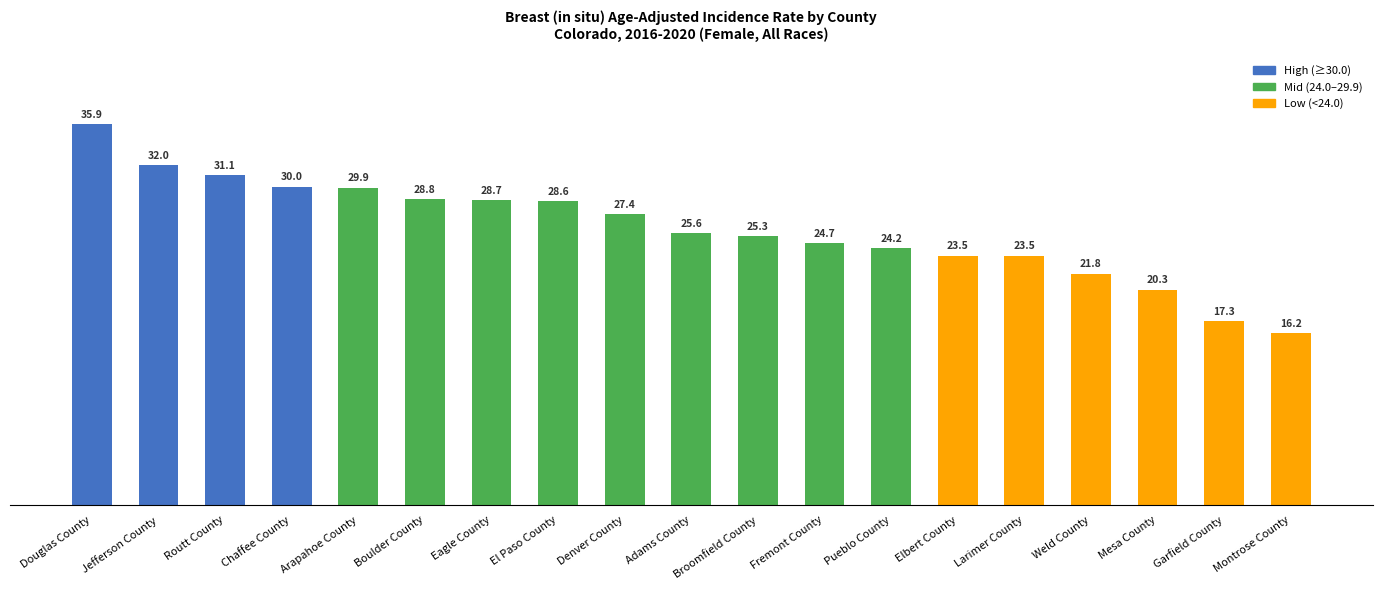

What is the difference between the maximum and minimum values?

19.7